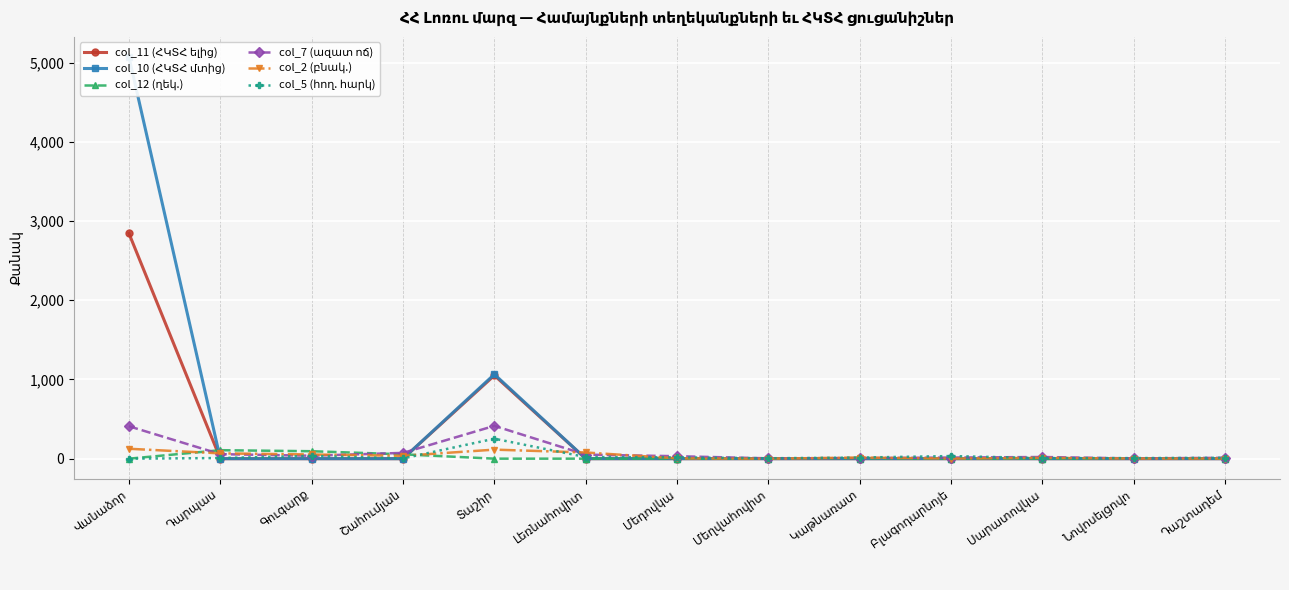

At Սարատովկա, list the series in order from largest to smallest.

col_7 (ազատ ոճ), col_2 (բնակ.), col_5 (հող. հարկ), col_12 (ղեկ.), col_11 (ՀԿՏՀ ելից), col_10 (ՀԿՏՀ մտից)